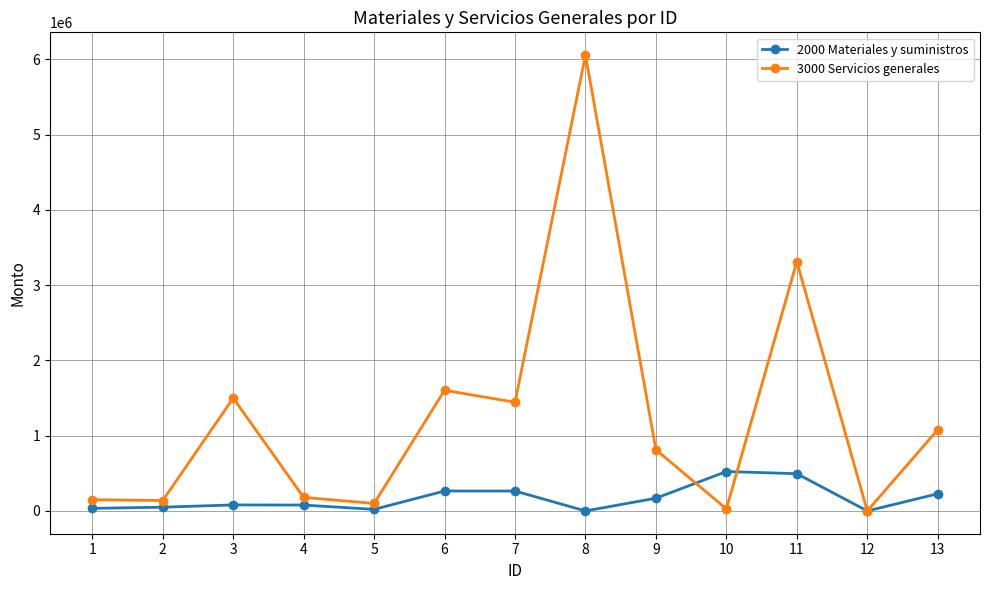

What is the difference between the 2000 Materiales y suministros values at 11 and 1?

460834